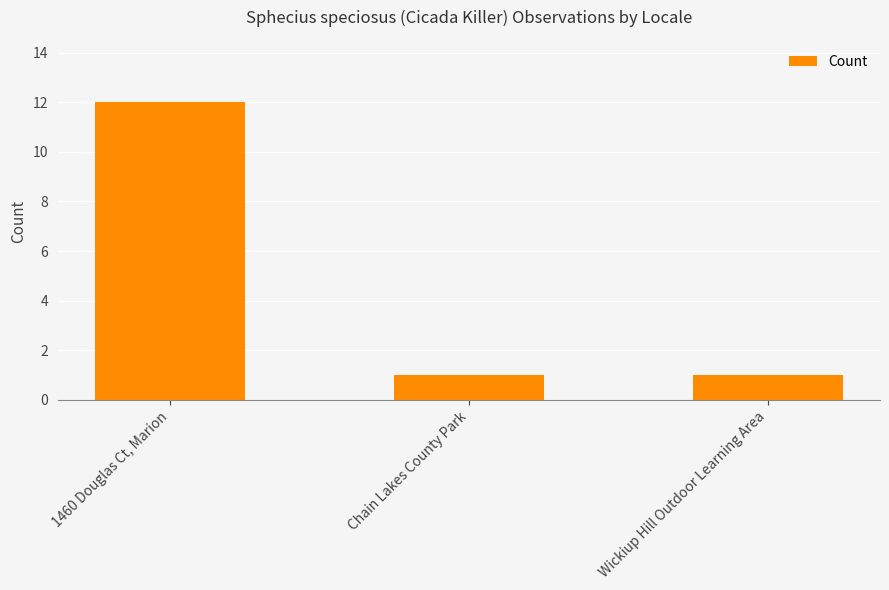

The chart shows a value of 0 at Chain Lakes County Park. True or false?

False